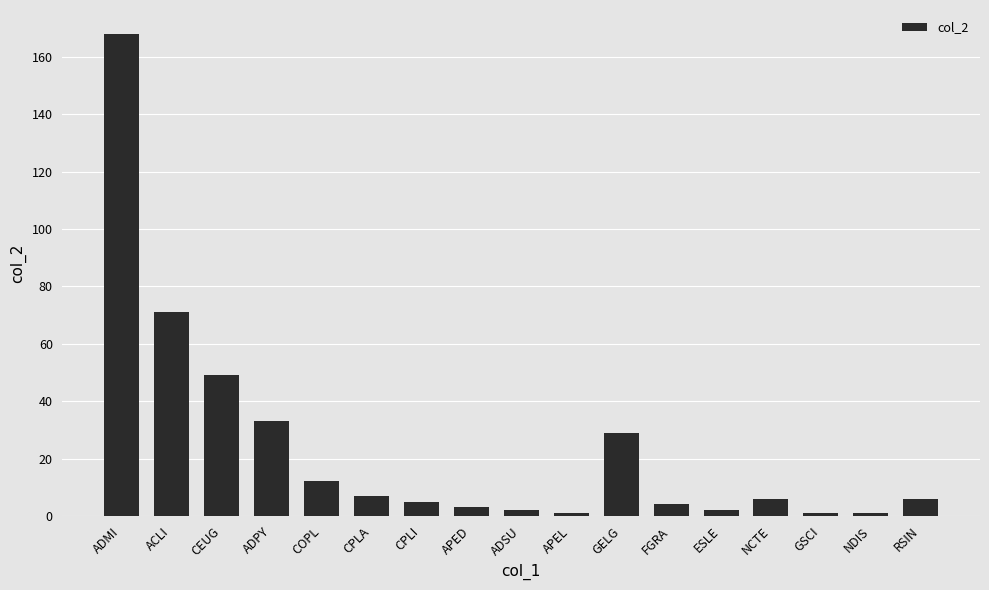

What is the value of the 8th bar from the left?

3